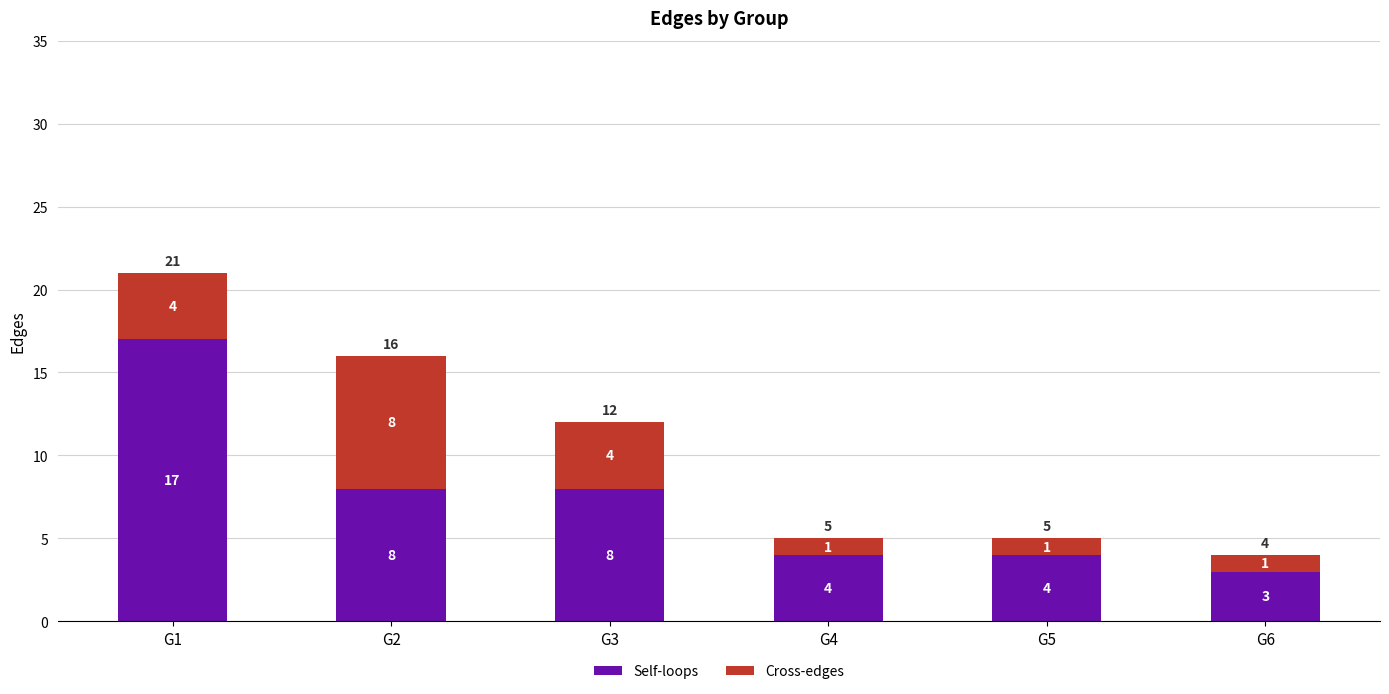

What are all the series names shown in the legend?

Self-loops, Cross-edges